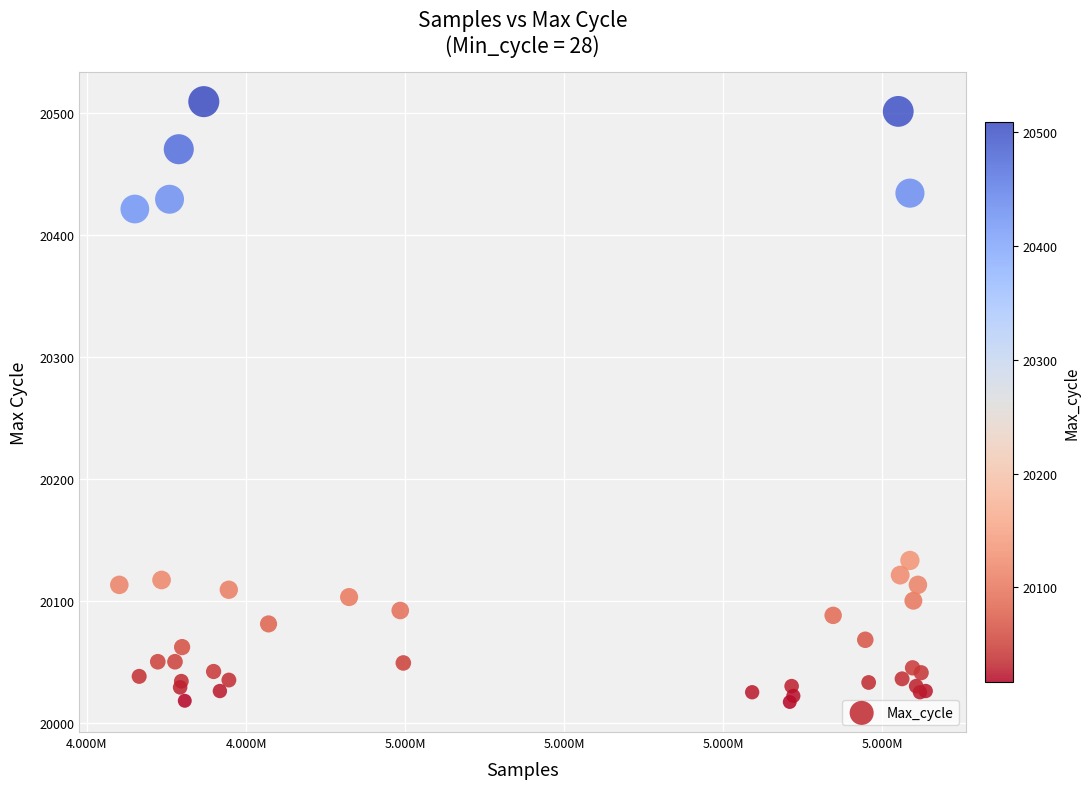

What Y value in the scatter plot is closest to 20263?

20133